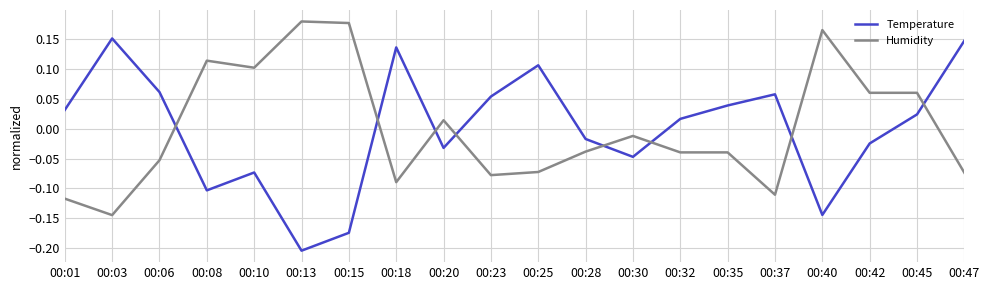

List the series in order of their peak value, lowest first.

Temperature, Humidity